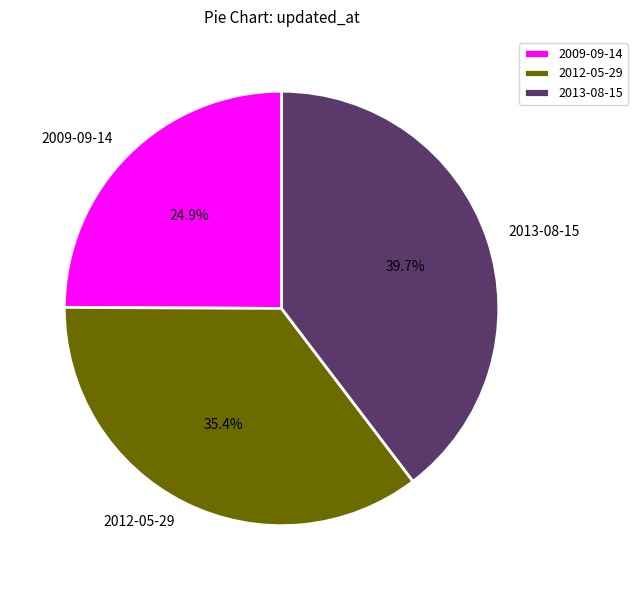

Which slice is the largest?

2013-08-15